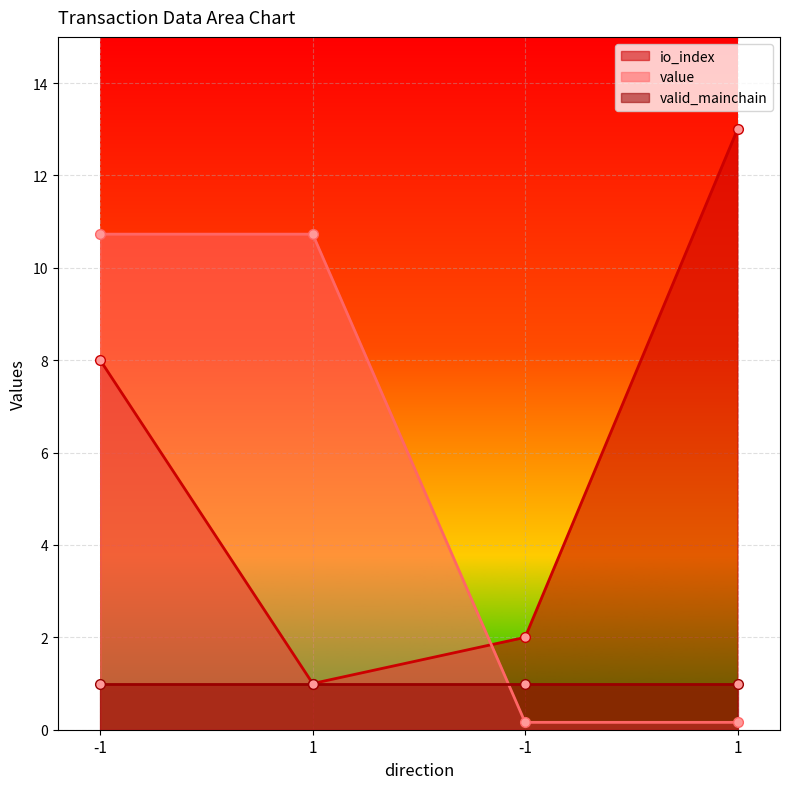

What is the average value of the io_index series?

6.0